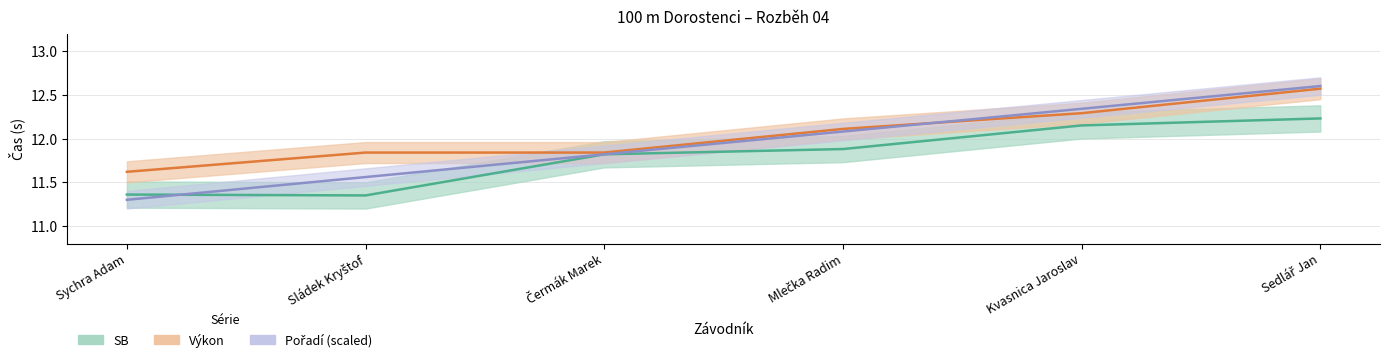

True or false: SB has more than 2 points higher than both neighbors.

False